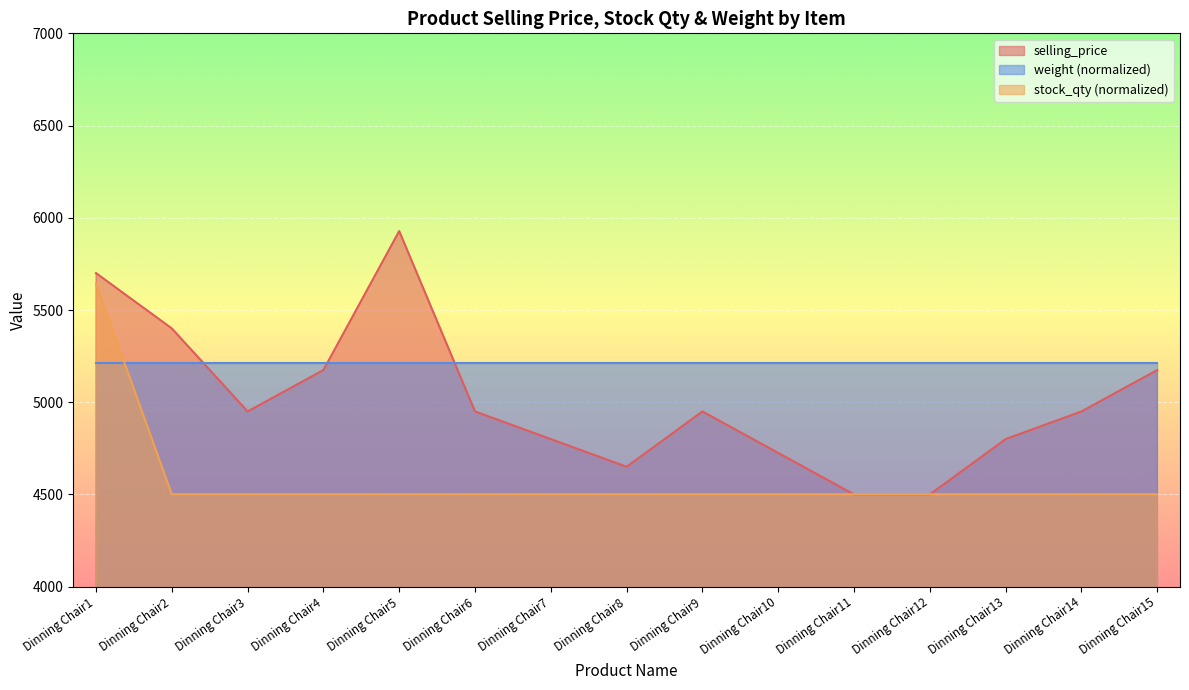

How many data points does each series have?

15